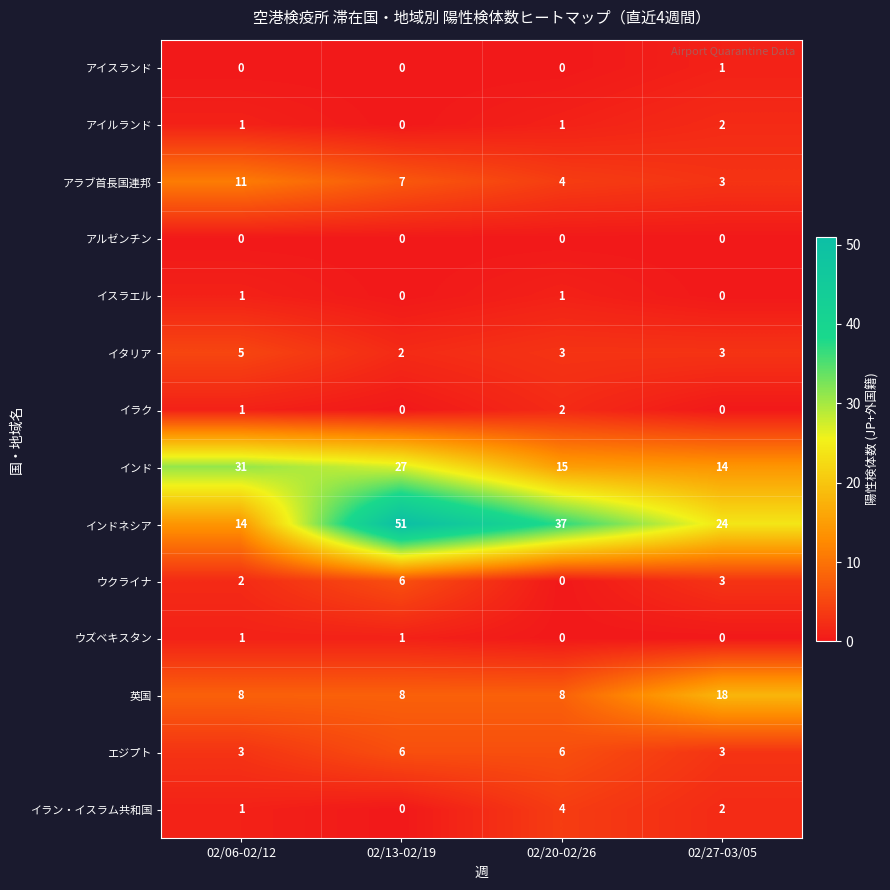

Between 02/13-02/19 and 02/20-02/26, which series saw the biggest shift?

インドネシア